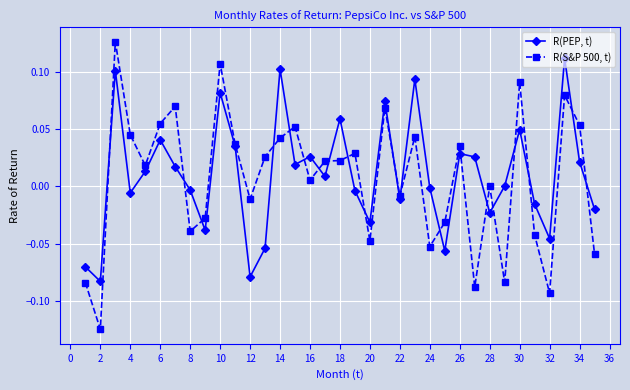

Rank the series by their maximum value, from highest to lowest.

R(S&P 500, t), R(PEP, t)